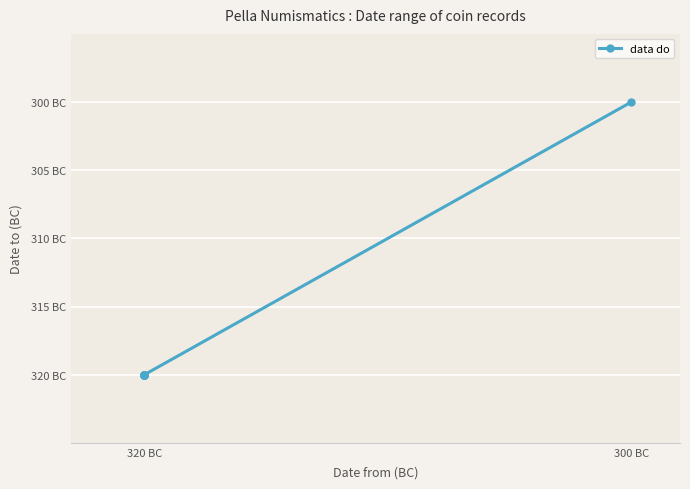

The chart shows a value of -73 at 320 BC. True or false?

False